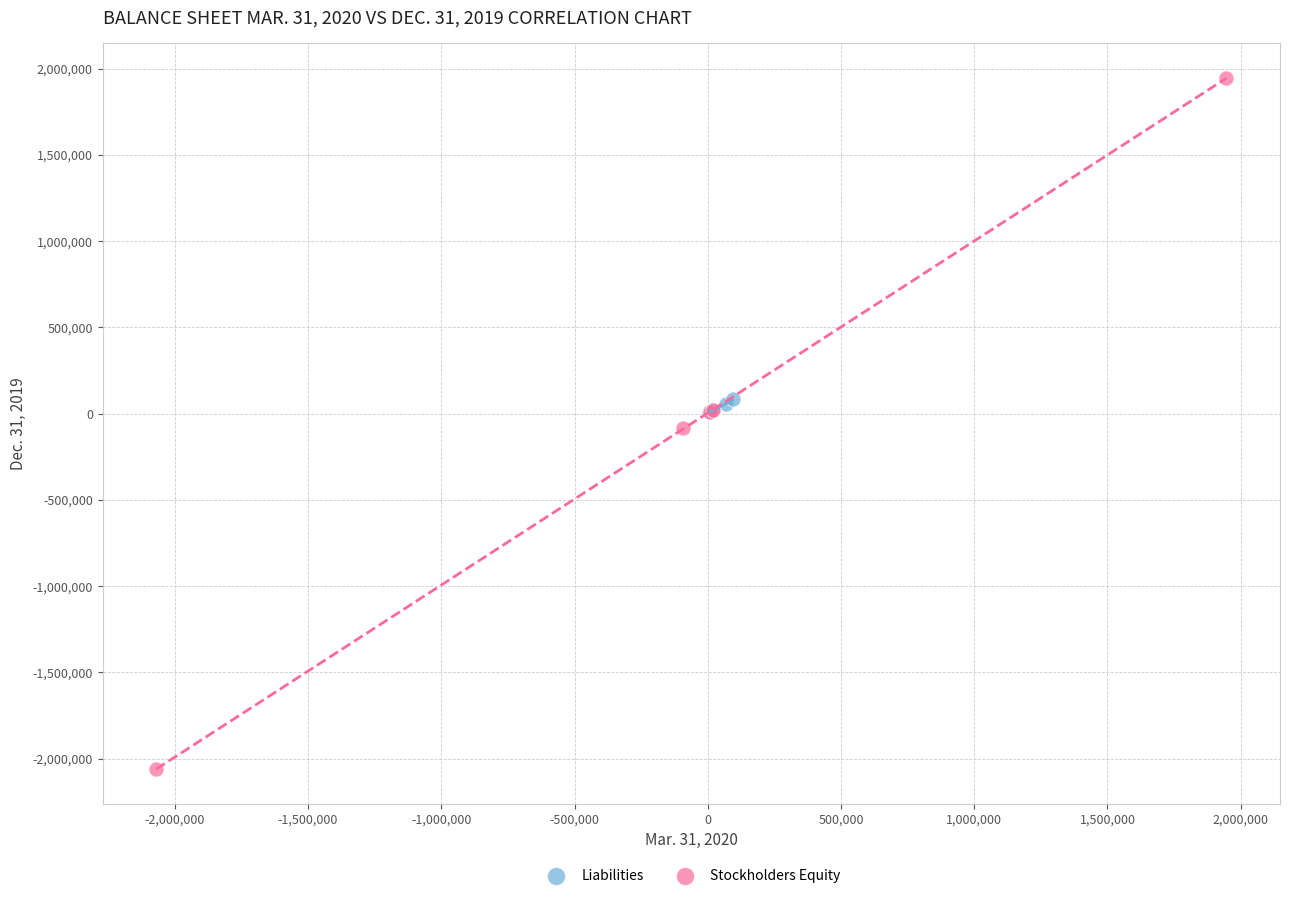

Which series has the widest spread of Y values?

Stockholders Equity